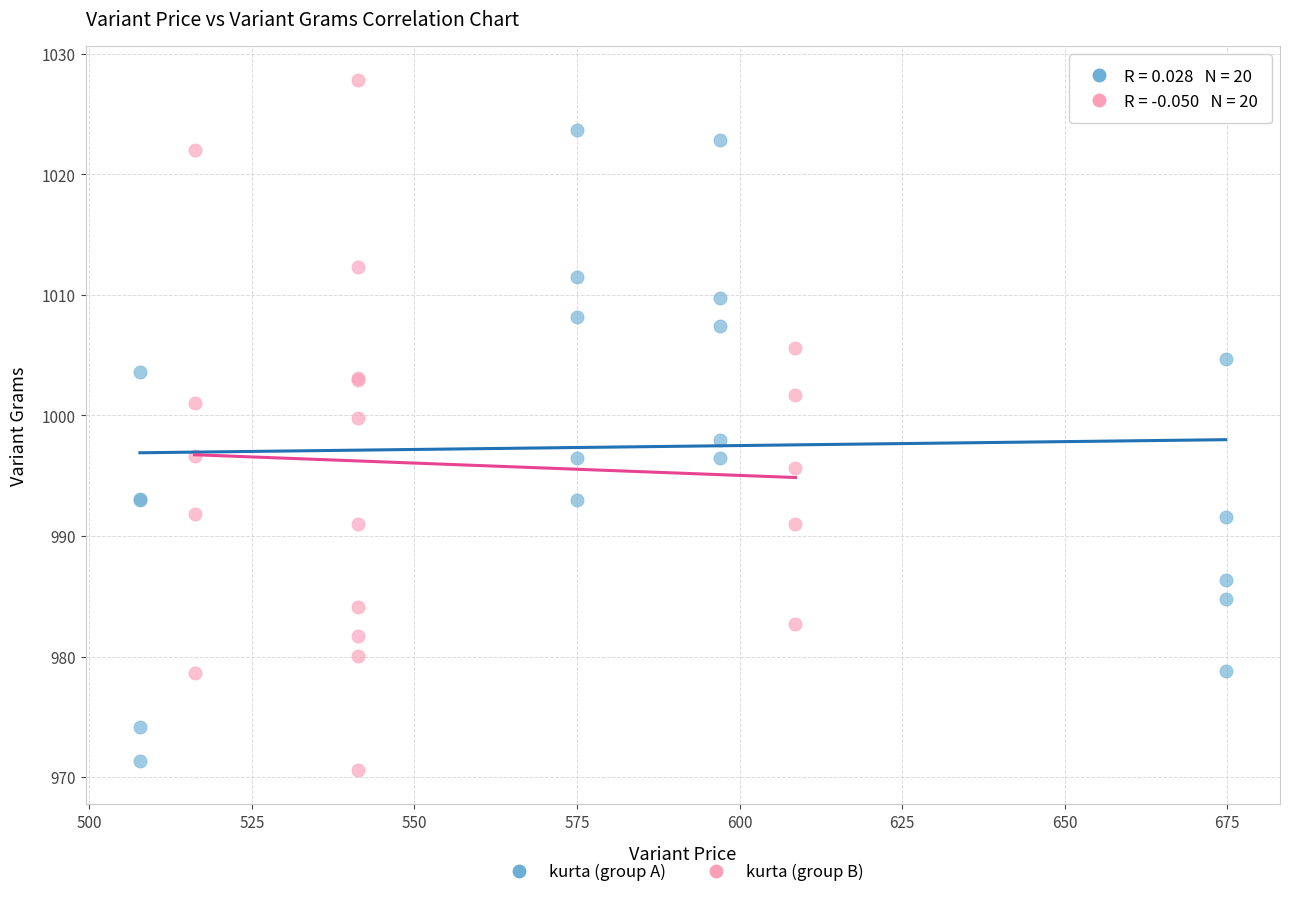

Which series contains the highest Y value?

kurta (group B)